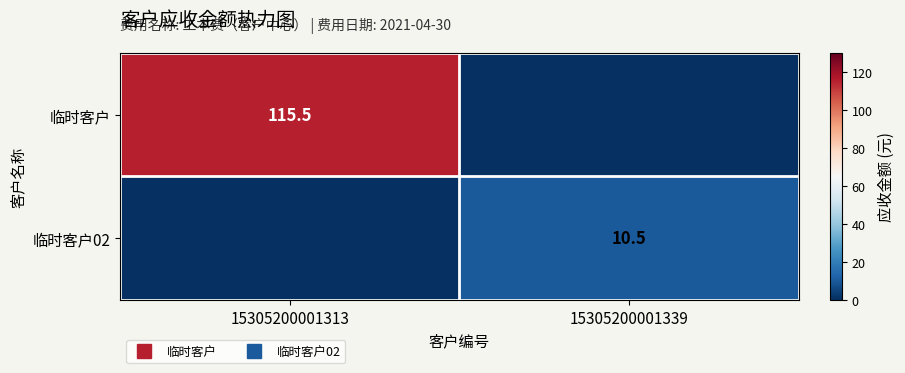

What is the difference between the 临时客户02 values at 15305200001313 and 15305200001339?

10.5